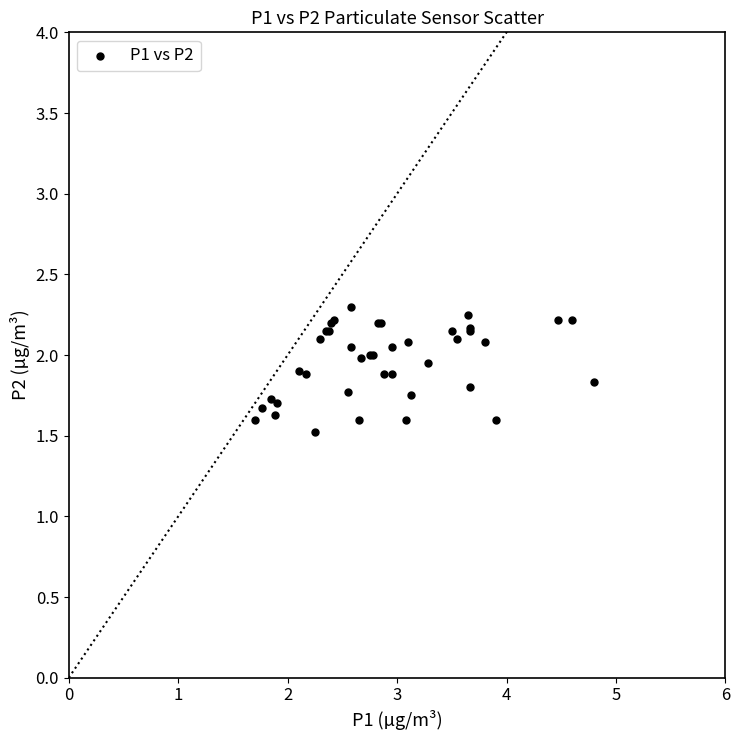

What Y value in the scatter plot is closest to 1?

1.5